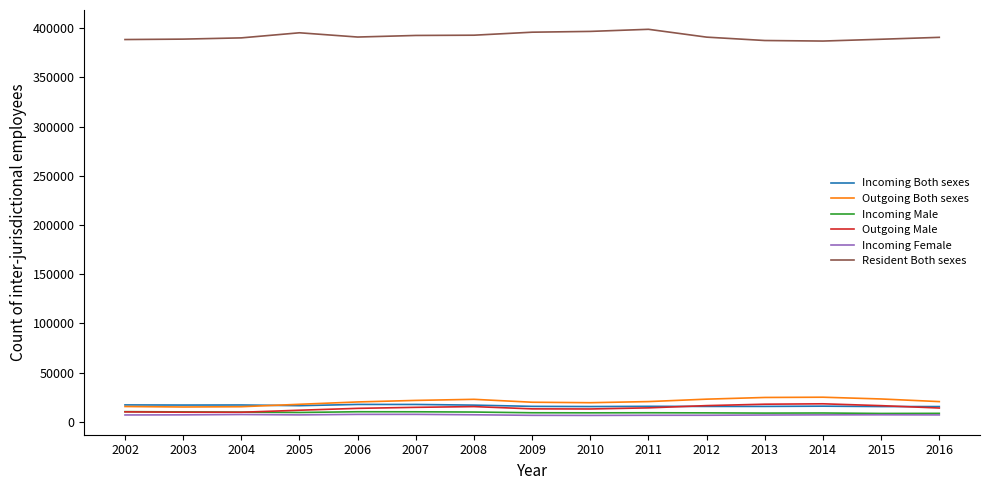

Which series has the largest total across all categories?

Resident Both sexes